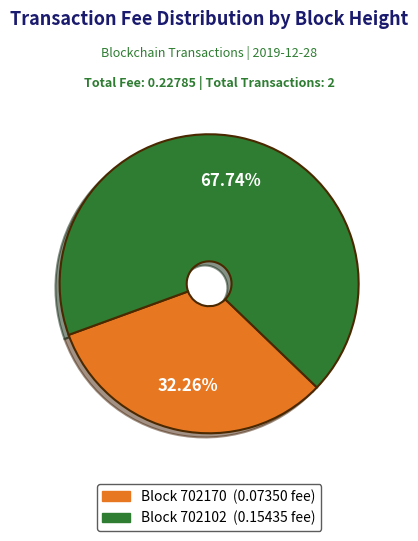

Is there a majority slice in this chart?

Yes